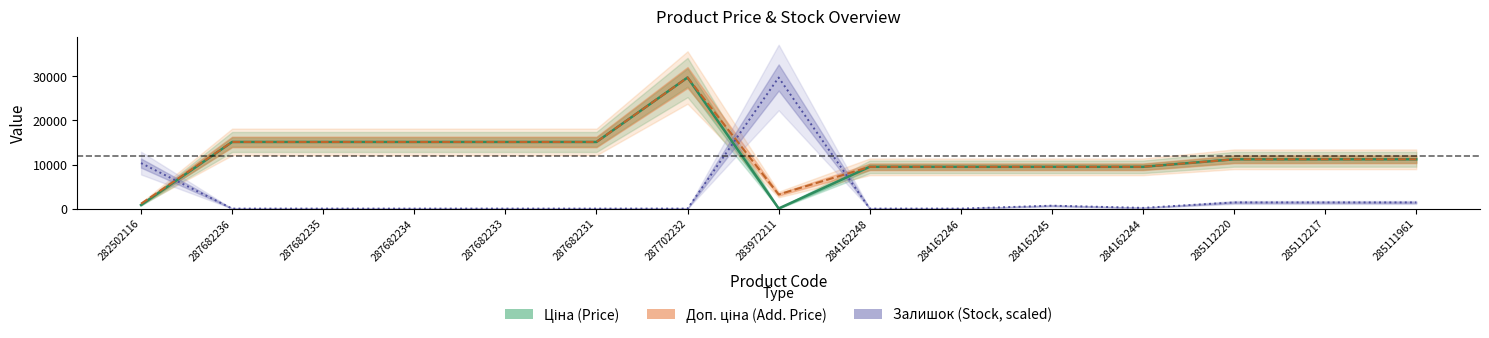

What position from the right is 287682234?

12